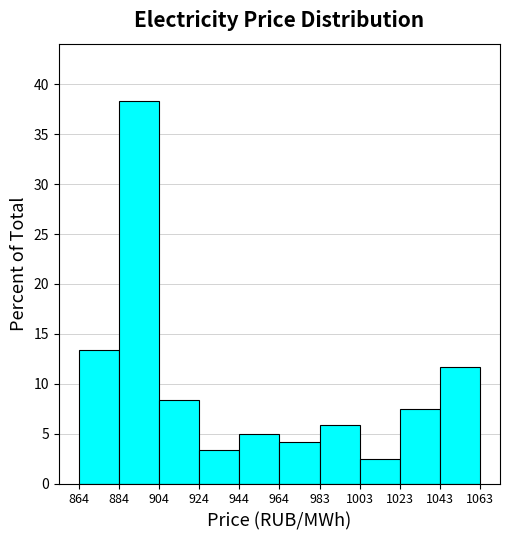

Reading left to right, transcribe this chart: for each bar, give the range it covers on the x-axis and its height. The values are not printed on the chart, so give them approximately, as read against the axis.

864 to 884: 13.5
884 to 904: 38.5
904 to 924: 8.5
924 to 944: 3.5
944 to 964: 5.0
964 to 983: 4.0
983 to 1003: 6.0
1003 to 1023: 2.5
1023 to 1043: 7.5
1043 to 1063: 11.5